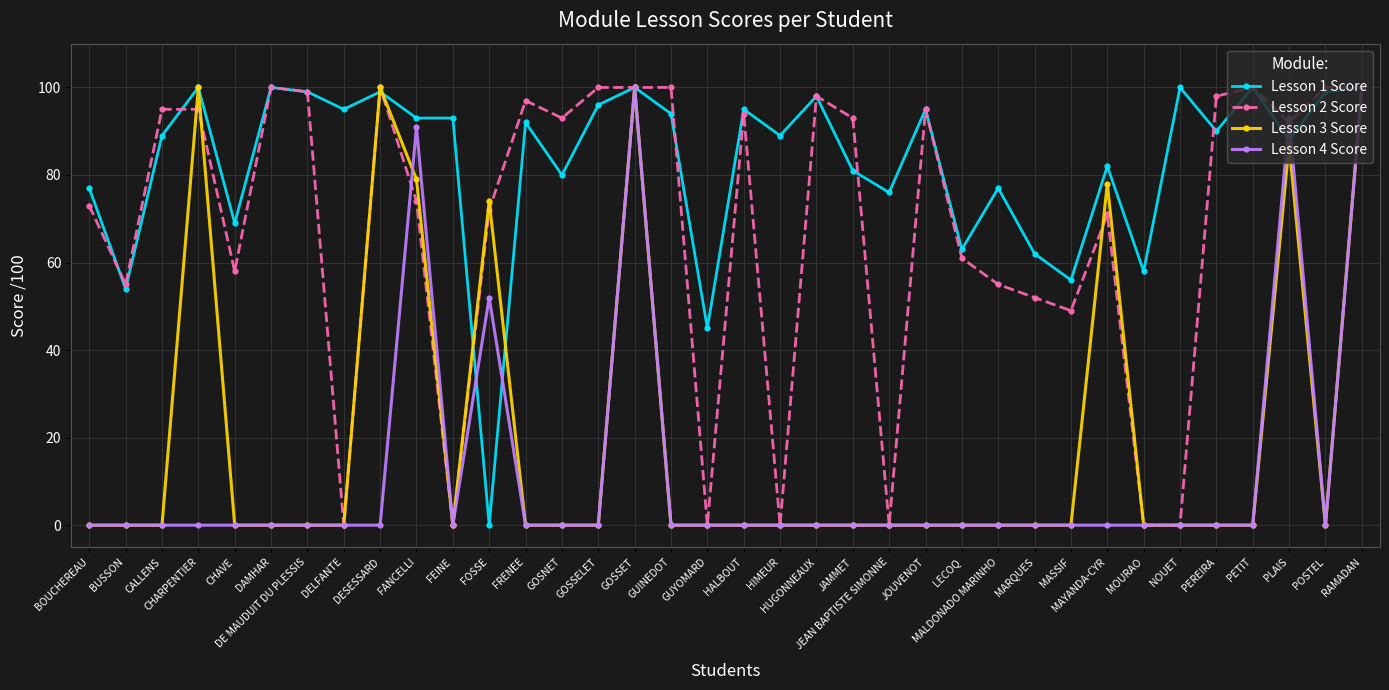

Reading left to right, extract all data points from this chart.

Lesson 1 Score: 77	54	89	100	69	100	99	95	99	93	93	0	92	80	96	100	94	45	95	89	98	81	76	95	63	77	62	56	82	58	100	90	100	88	99	100
Lesson 2 Score: 73	55	95	95	58	100	99	0	100	74	0	72	97	93	100	100	100	0	94	0	98	93	0	95	61	55	52	49	71	0	0	98	100	92	100	100
Lesson 3 Score: 0	0	0	100	0	0	0	0	100	79	0	74	0	0	0	100	0	0	0	0	0	0	0	0	0	0	0	0	78	0	0	0	0	87	0	100
Lesson 4 Score: 0	0	0	0	0	0	0	0	0	91	0	52	0	0	0	100	0	0	0	0	0	0	0	0	0	0	0	0	0	0	0	0	0	93	0	100